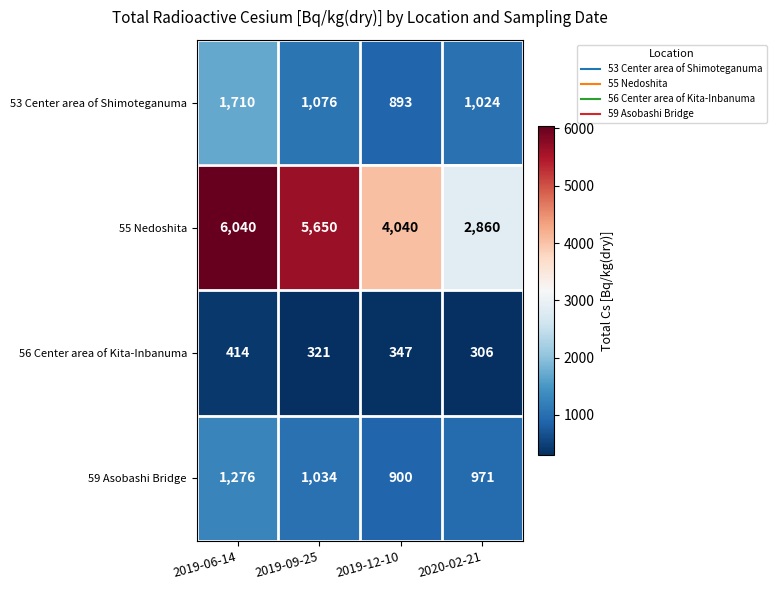

What is the difference between the second highest and minimum values in the 56 Center area of Kita-Inbanuma series?

41